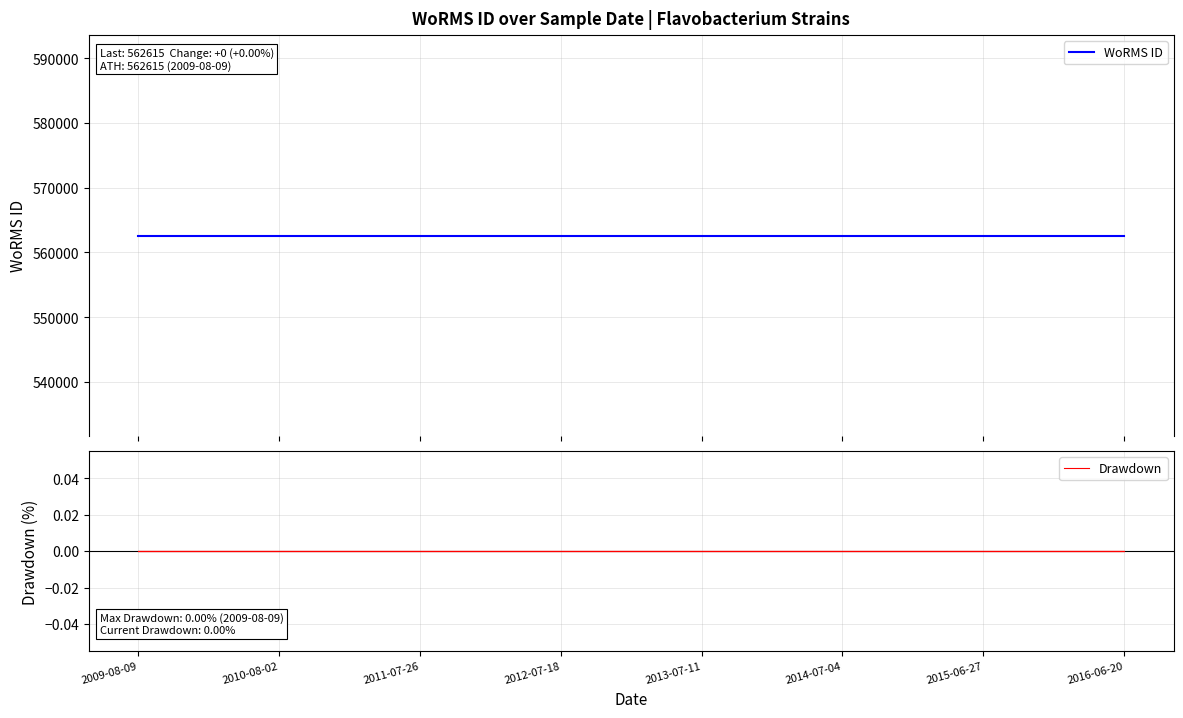

How many lines are shown in the chart?

2